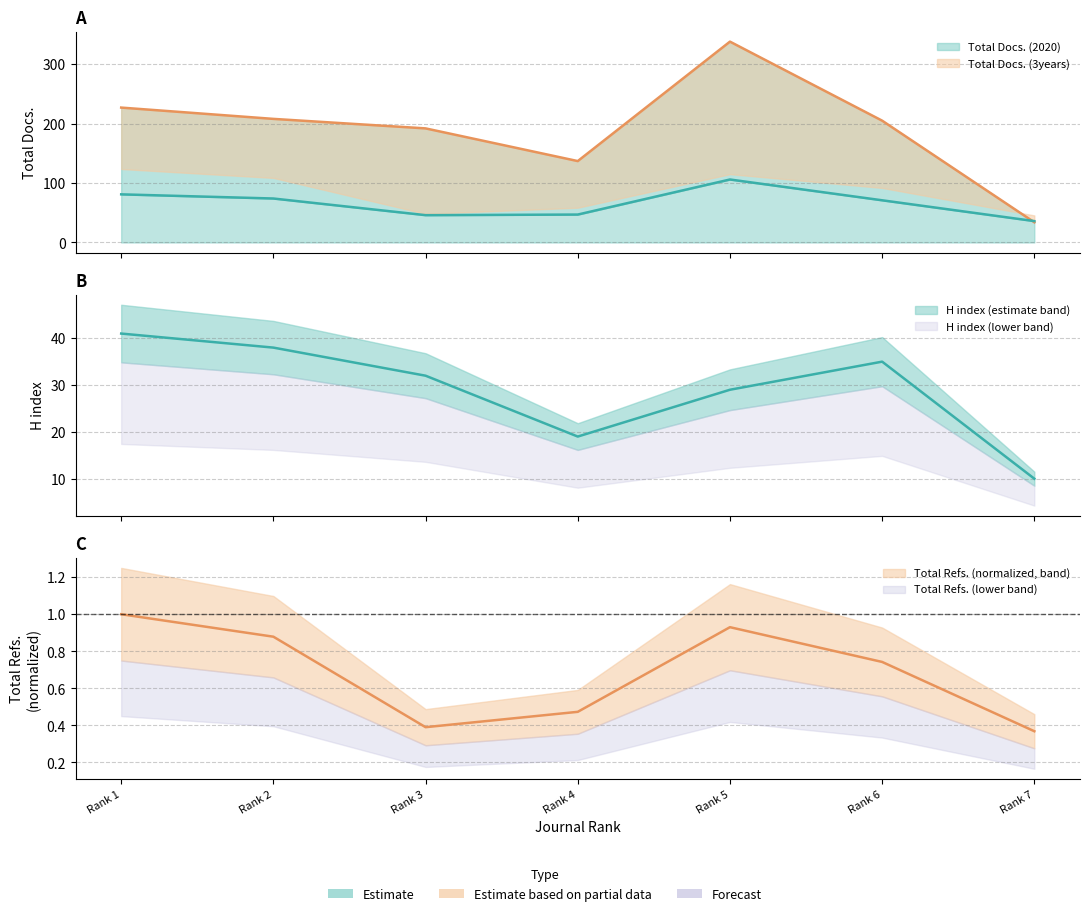

What is the difference between the maximum and minimum values in the Total Docs. (2020) series?

70.0